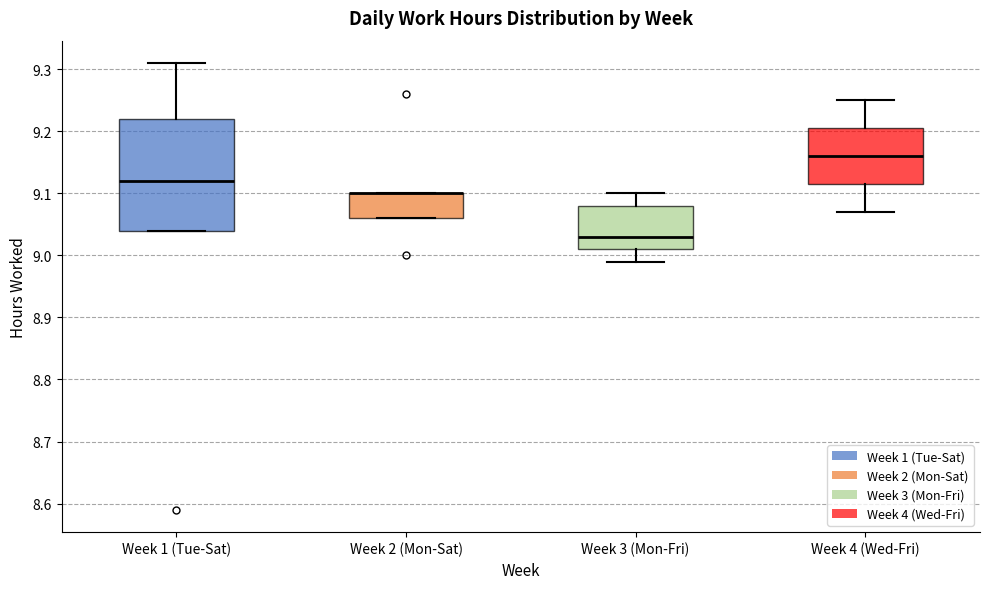

Where does the upper whisker of the box for Week 3 (Mon-Fri) end on the y-axis? The values are not printed on the chart, so give them approximately, as read against the axis.

9.10